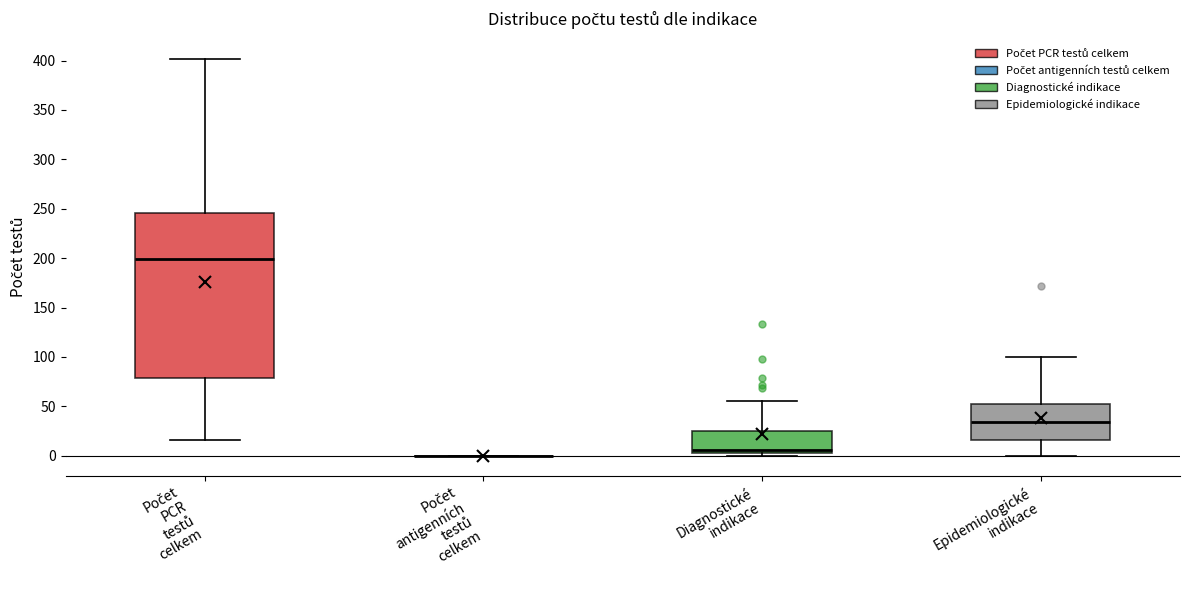

Where does the median line of the box for Počet PCR testů celkem sit on the y-axis? The values are not printed on the chart, so give them approximately, as read against the axis.

200